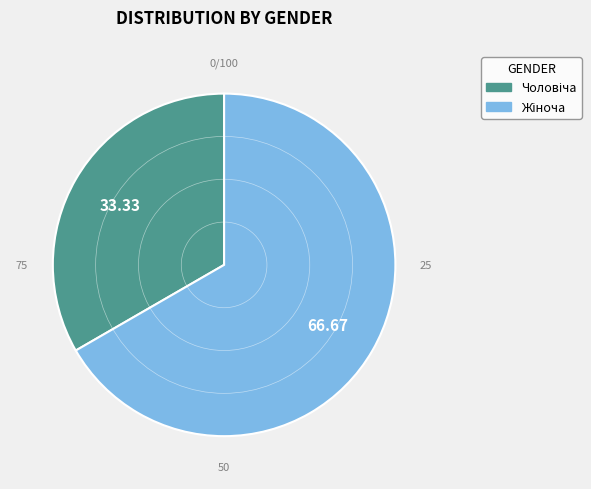

How many slices are in this pie chart?

2